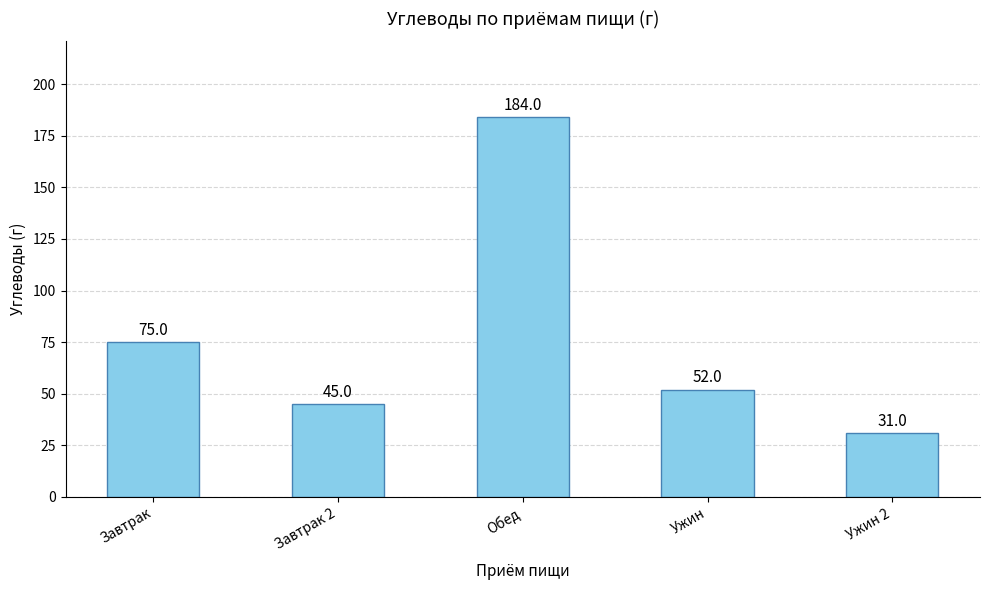

Reading left to right, what are all the values shown in this chart?

Завтрак=75.0	Завтрак 2=45.0	Обед=184.0	Ужин=52.0	Ужин 2=31.0